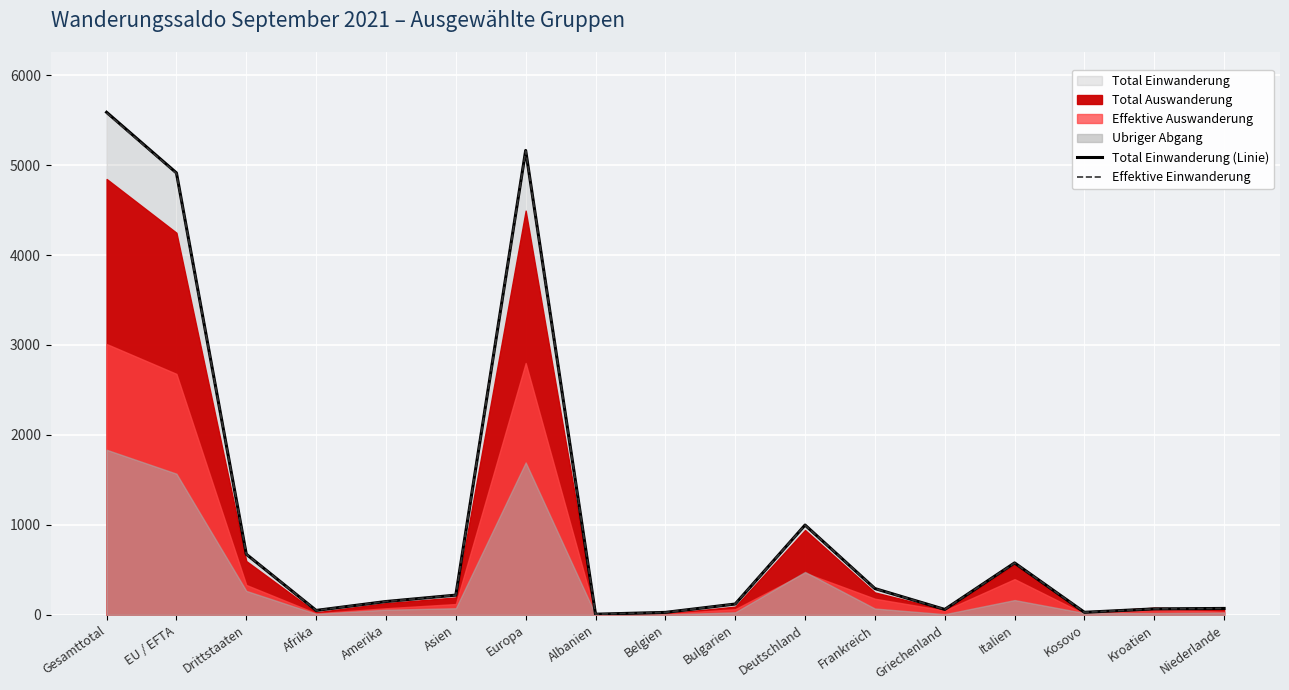

What is the difference between the Effektive Einwanderung values at Kosovo and Kroatien?

38